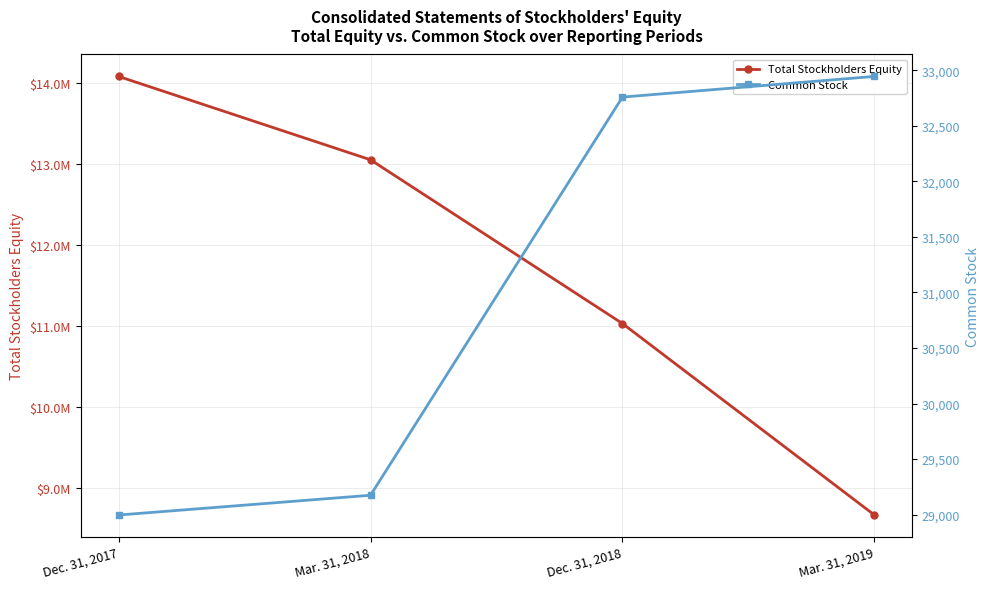

List the series in order of their peak value, lowest first.

Common Stock, Total Stockholders Equity